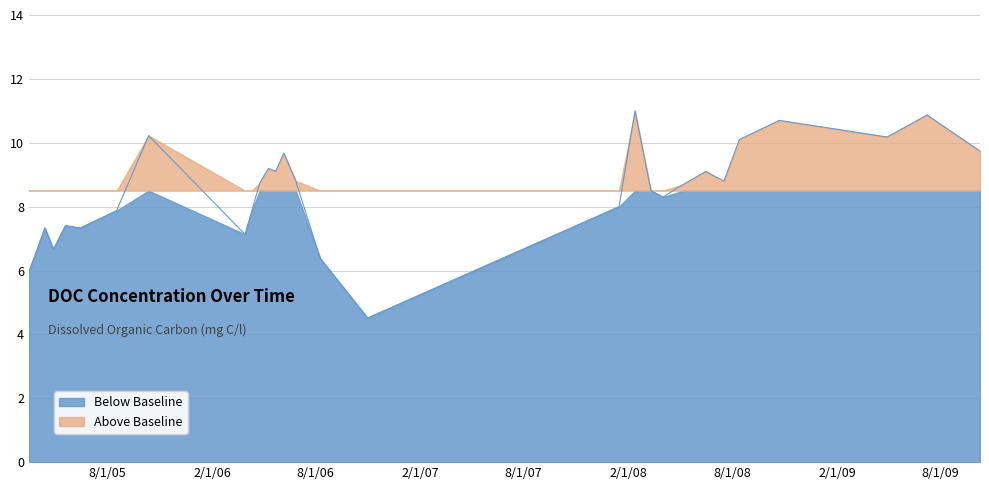

How many interior local peaks (higher than both neighbors) does the data have?

9